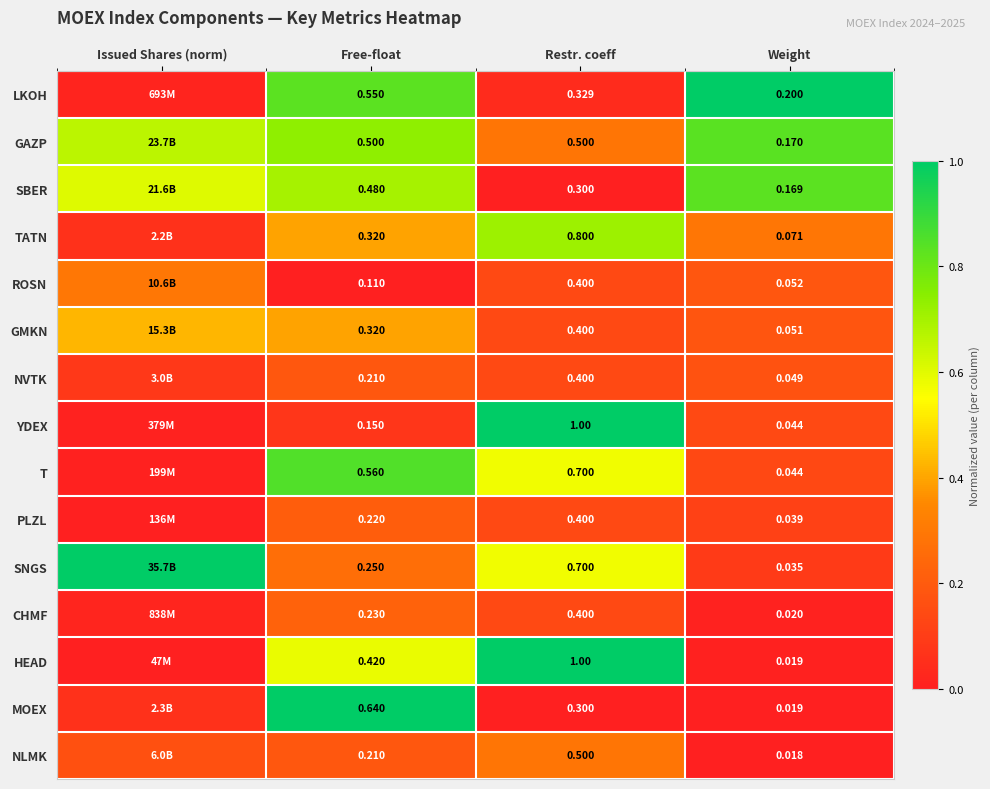

Which series changed the most between Free-float and Weight?

MOEX